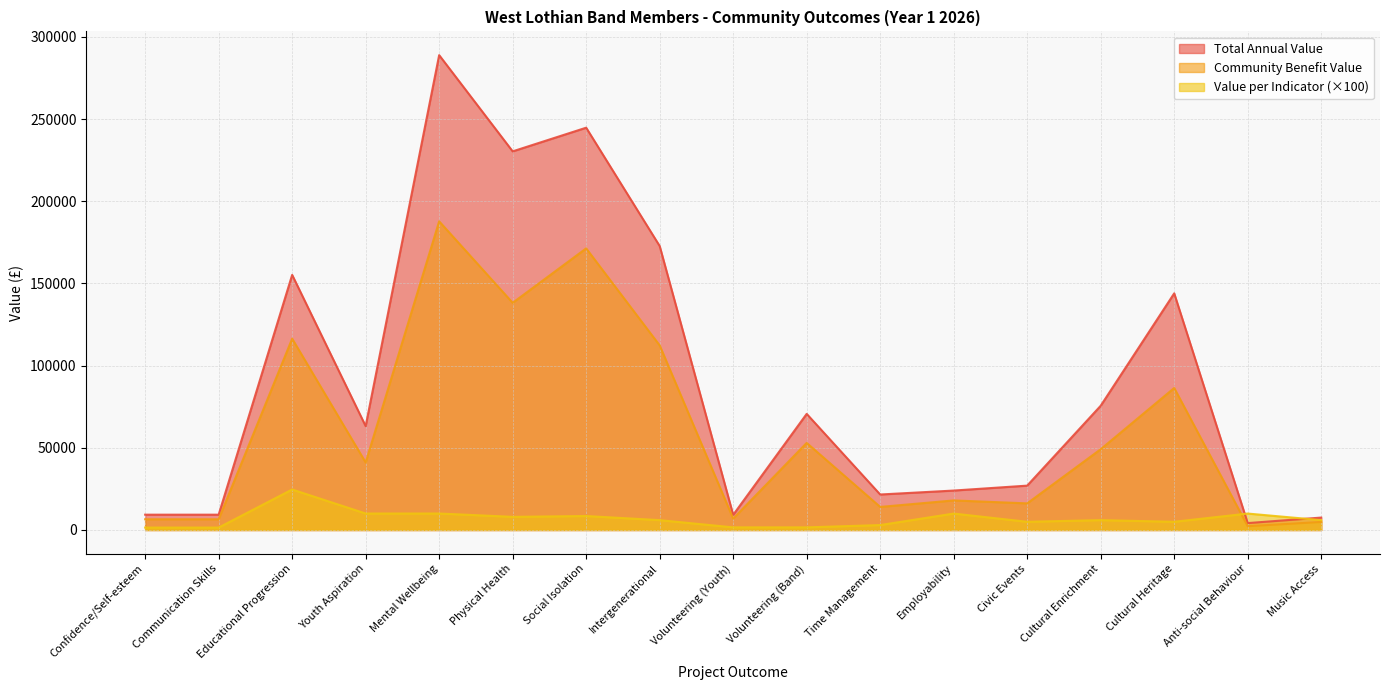

Reading left to right, extract all data points from this chart.

Community Benefit Value: Confidence/Self-esteem=6526.8	Communication Skills=6526.8	Educational Progression=116419.3	Youth Aspiration=41085.1	Mental Wellbeing=187817.8	Physical Health=138240.0	Social Isolation=171360.0	Intergenerational=112320.0	Volunteering (Youth)=6912.0	Volunteering (Band)=52992.0	Time Management=14040.0	Employability=18000.0	Civic Events=16200.0	Cultural Enrichment=49140.0	Cultural Heritage=86400.0	Anti-social Behaviour=2310.0	Music Access=4914.0
Total Annual Value: Confidence/Self-esteem=9324.0	Communication Skills=9324.0	Educational Progression=155225.7	Youth Aspiration=63207.9	Mental Wellbeing=288950.4	Physical Health=230400.0	Social Isolation=244800.0	Intergenerational=172800.0	Volunteering (Youth)=9216.0	Volunteering (Band)=70656.0	Time Management=21600.0	Employability=24000.0	Civic Events=27000.0	Cultural Enrichment=75600.0	Cultural Heritage=144000.0	Anti-social Behaviour=4200.0	Music Access=7560.0
Value per Indicator: Confidence/Self-esteem=1480.0	Communication Skills=1480.0	Educational Progression=24639.0	Youth Aspiration=10033.0	Mental Wellbeing=10033.0	Physical Health=8000.0	Social Isolation=8500.0	Intergenerational=6000.0	Volunteering (Youth)=1600.0	Volunteering (Band)=1600.0	Time Management=3000.0	Employability=10000.0	Civic Events=5000.0	Cultural Enrichment=6000.0	Cultural Heritage=5000.0	Anti-social Behaviour=10000.0	Music Access=6000.0